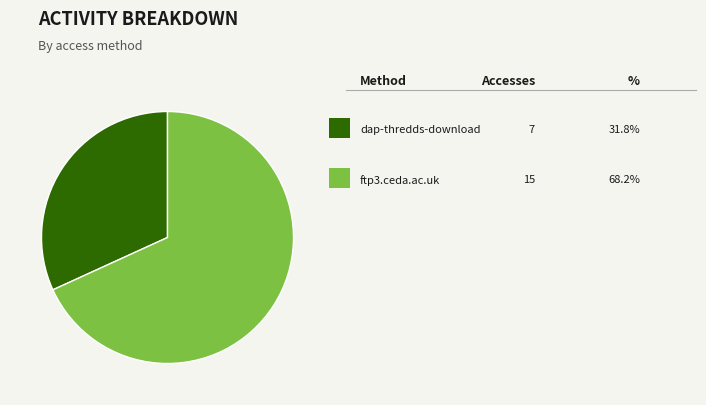

Is there any slice that represents more than half of the pie?

Yes